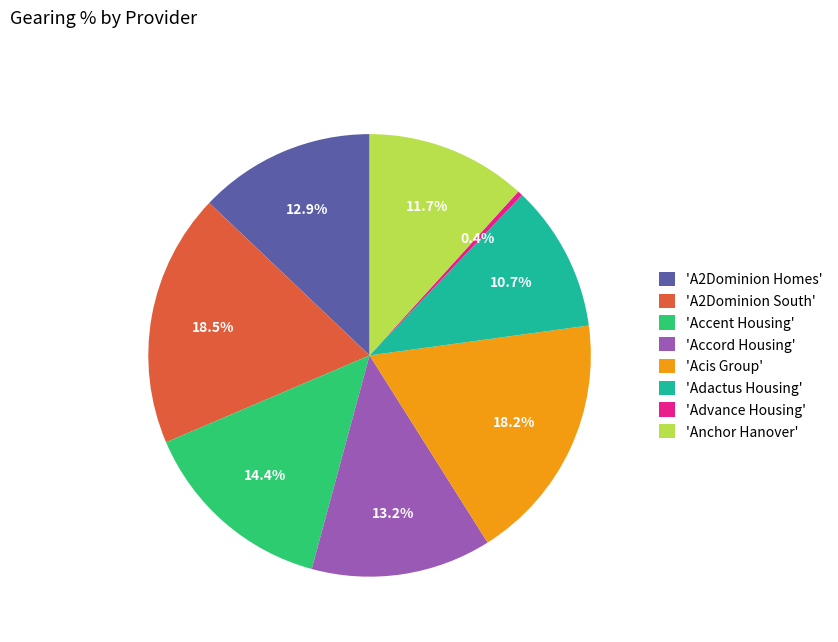

What is the ratio of the value at 'A2Dominion Homes' to the value at 'Acis Group'?

0.7